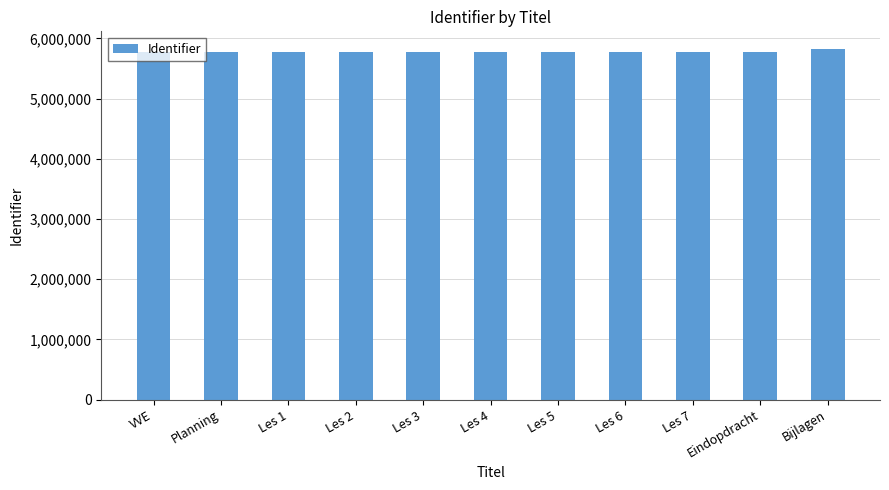

Read the value at Eindopdracht.

5781733